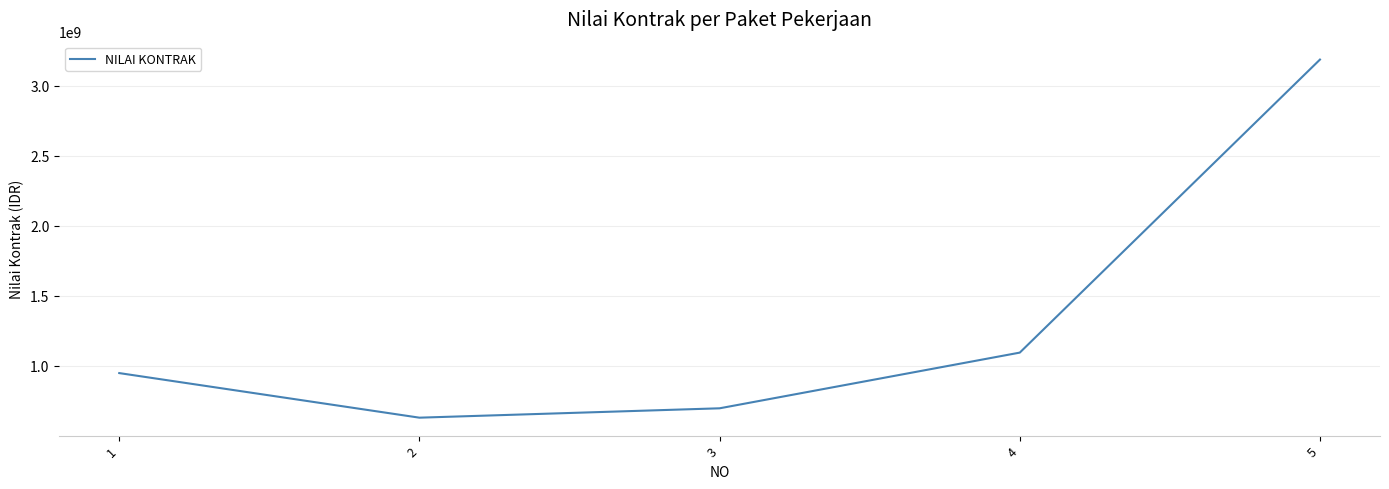

Reading left to right, what are all the values shown in this chart?

1=948974000	2=630979000	3=697836000	4=1095036000	5=3185100000